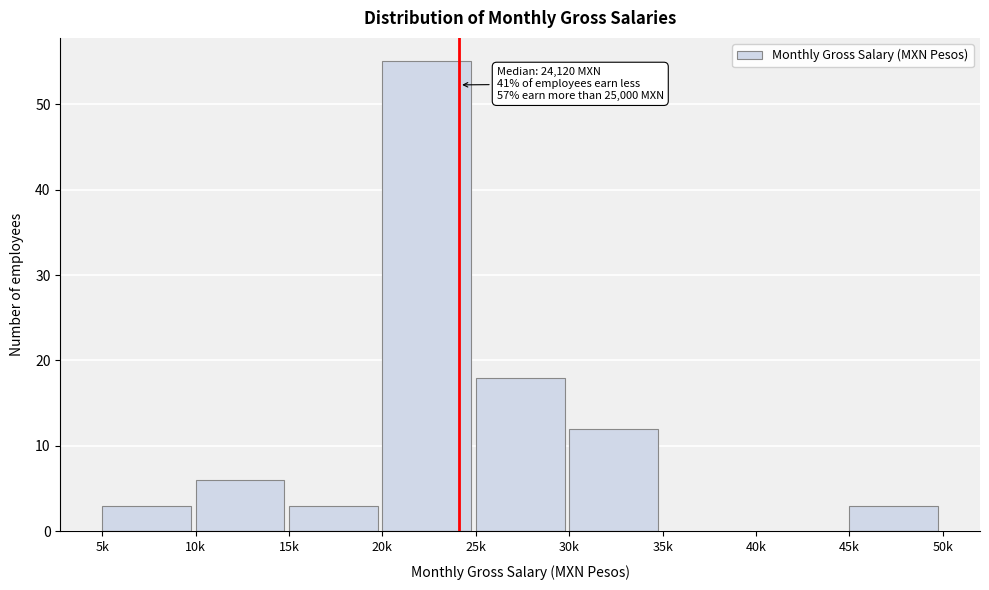

What is the maximum value shown in the chart?

55